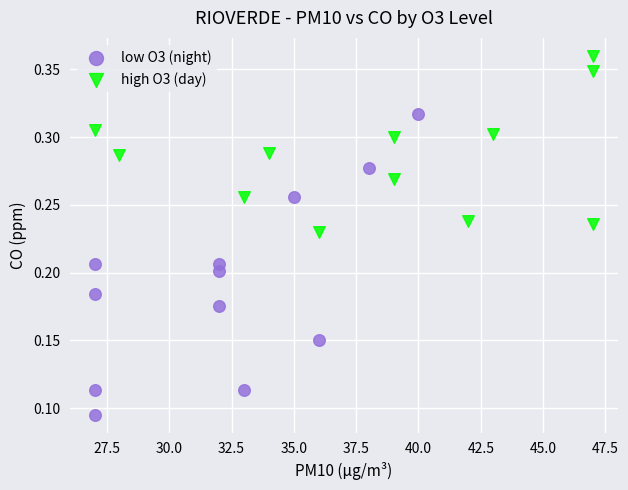

Which series reaches the minimum Y coordinate?

low O3 (night)